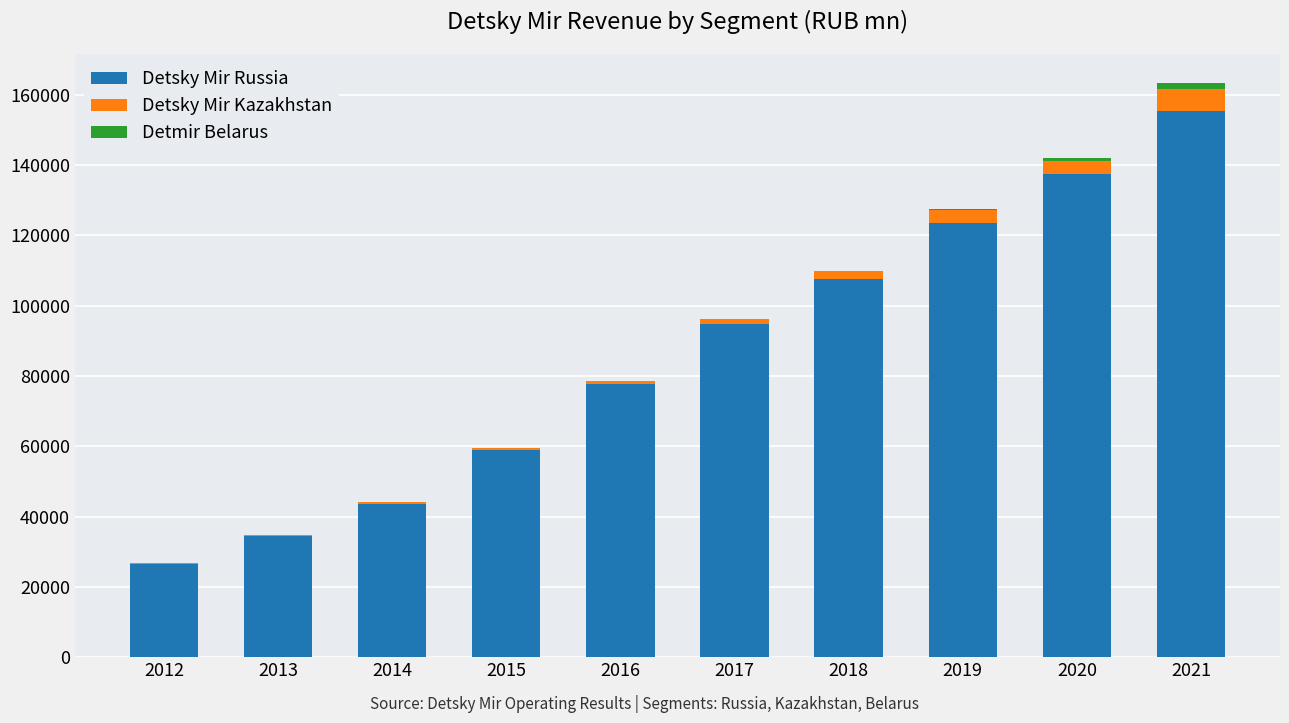

What is the highest value of the Detsky Mir Russia series?

155330.0